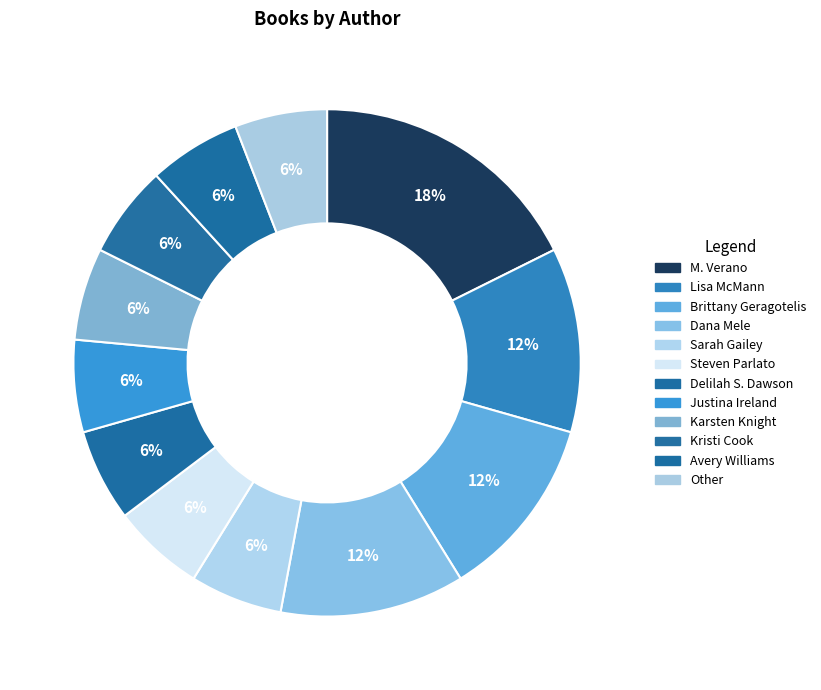

Is there a majority slice in this chart?

No